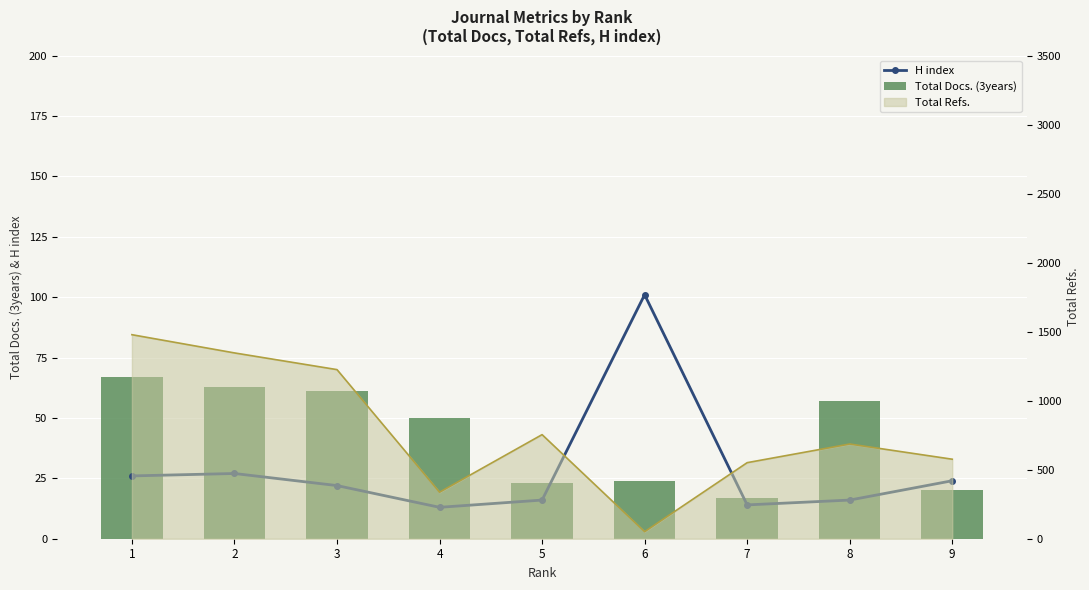

The value of Total Docs. (3years) at 2 is 111. True or false?

False